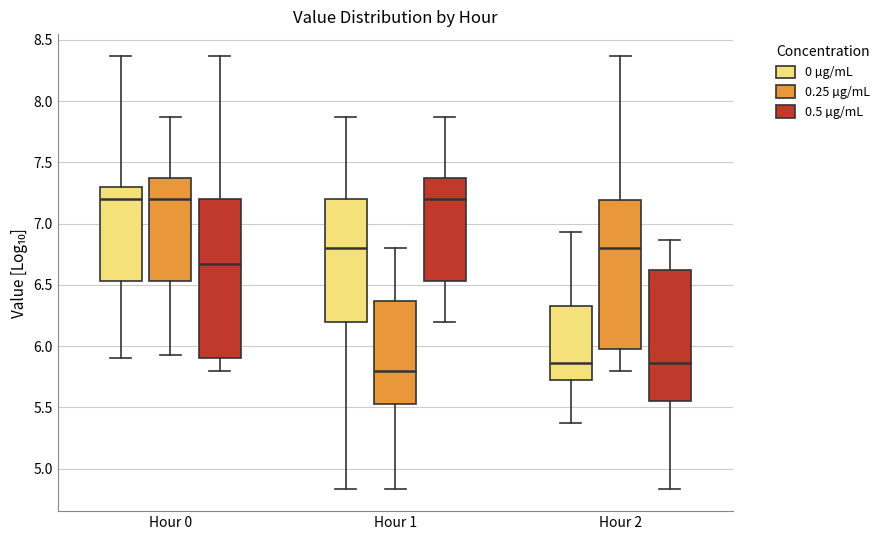

Comparing the boxes themselves (not the whiskers), which one is the tallest?

Hour 0 (0.5 µg/mL)